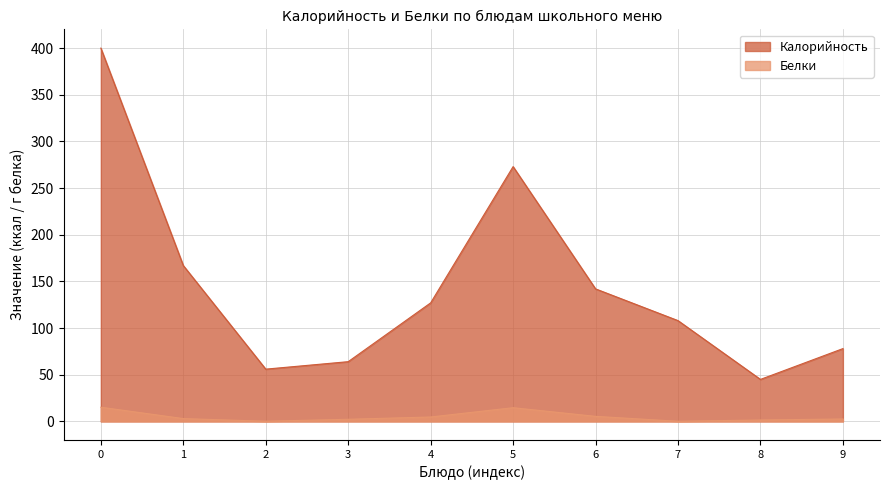

Rank the series by their average value, from lowest to highest.

Белки, Калорийность